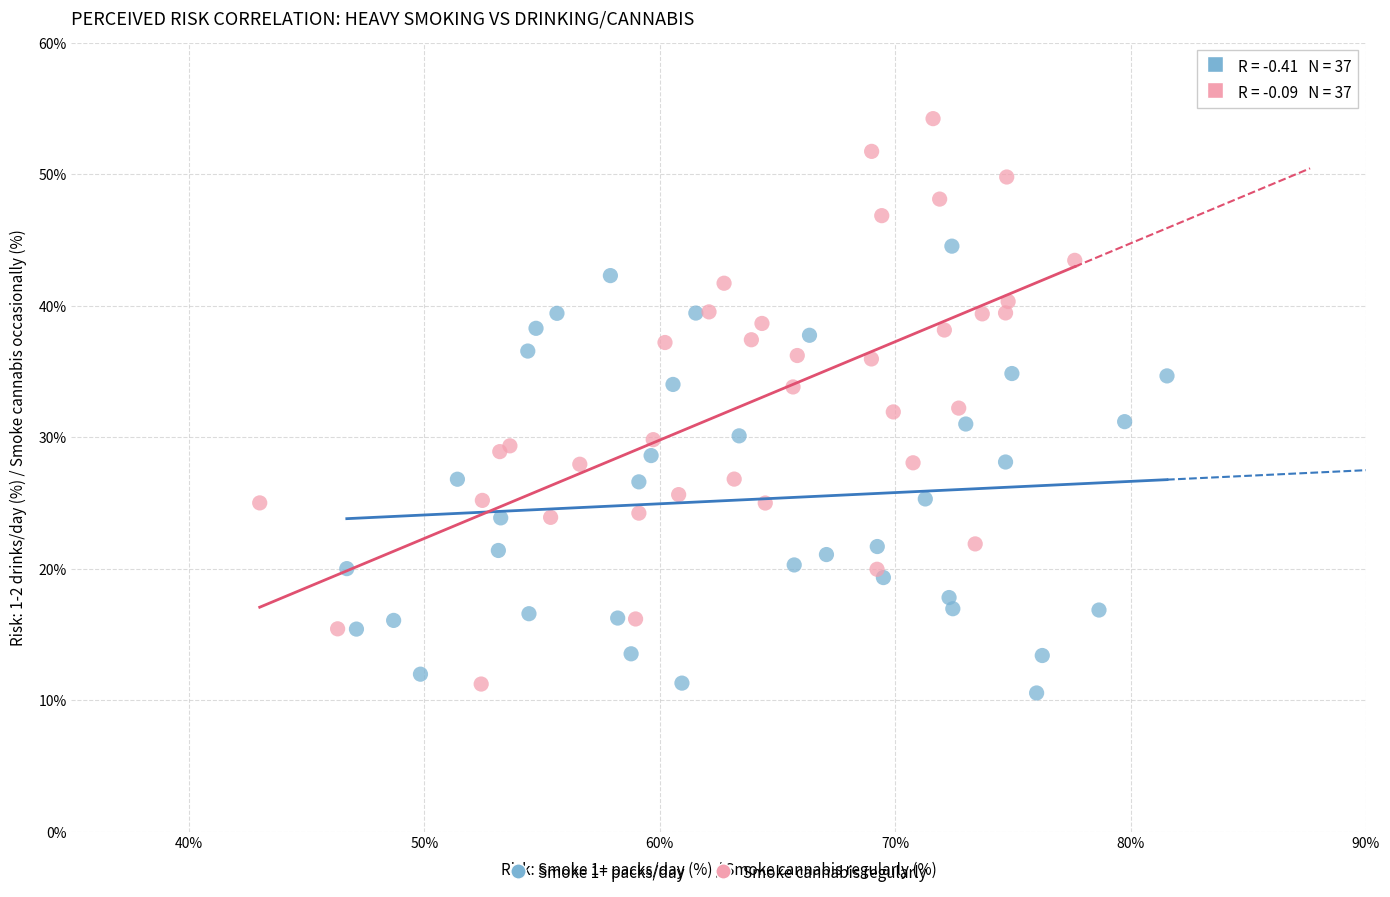

Which series reaches the maximum Y coordinate?

Smoke cannabis regularly